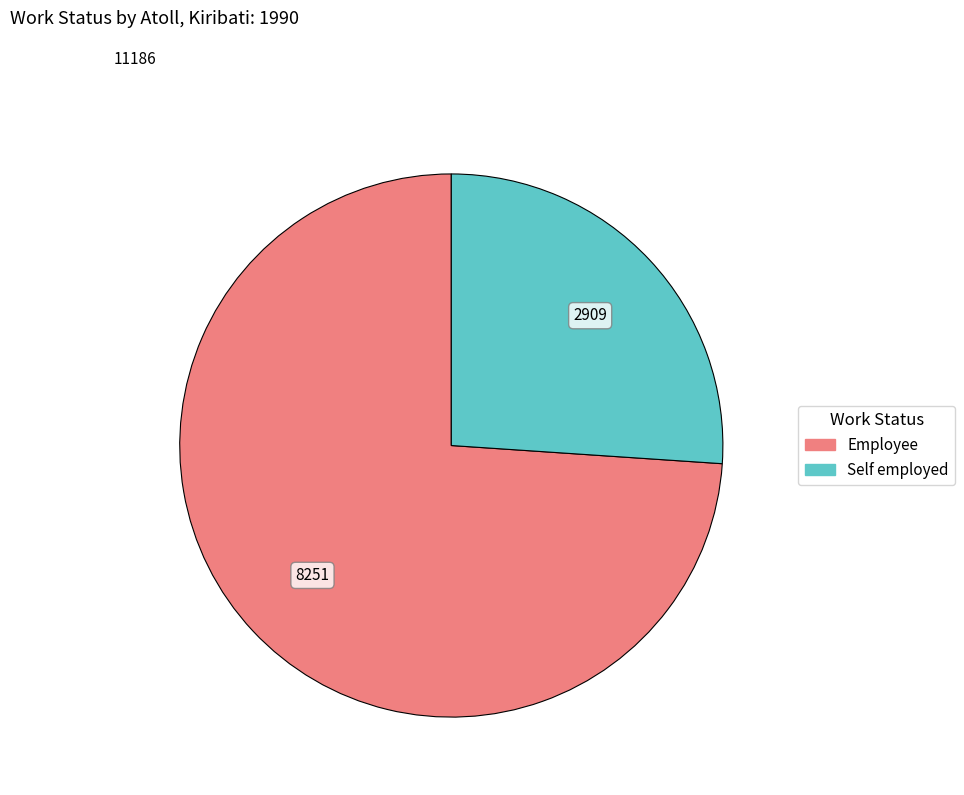

How many segments does this pie chart have?

2